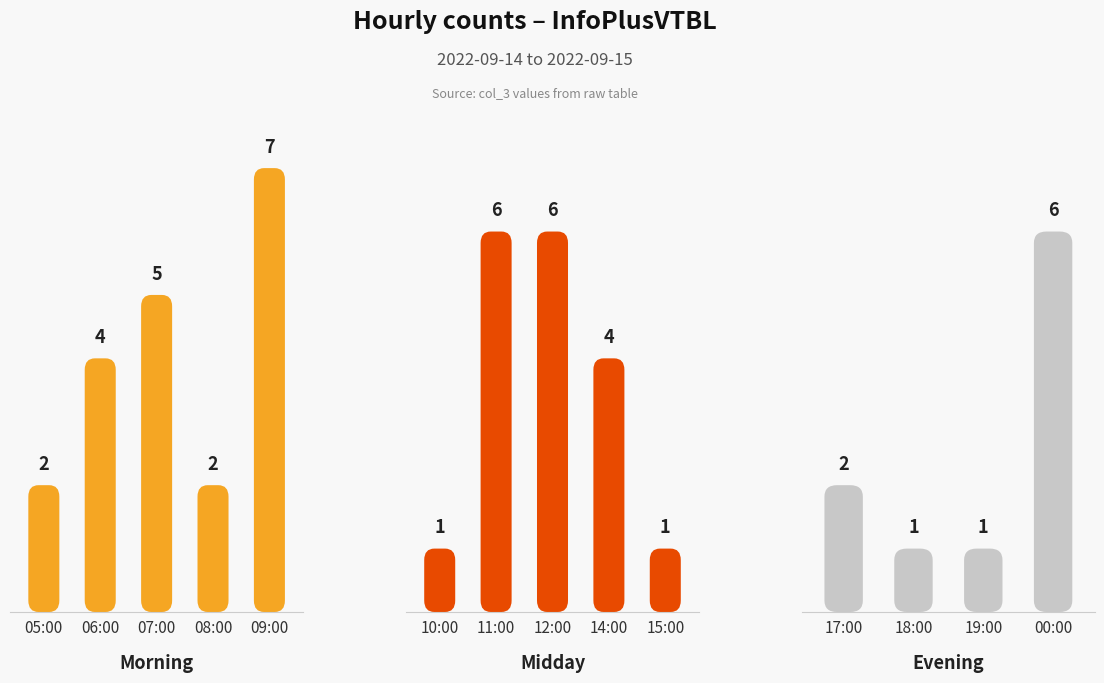

The chart shows a value of 0 at 10:00. True or false?

False